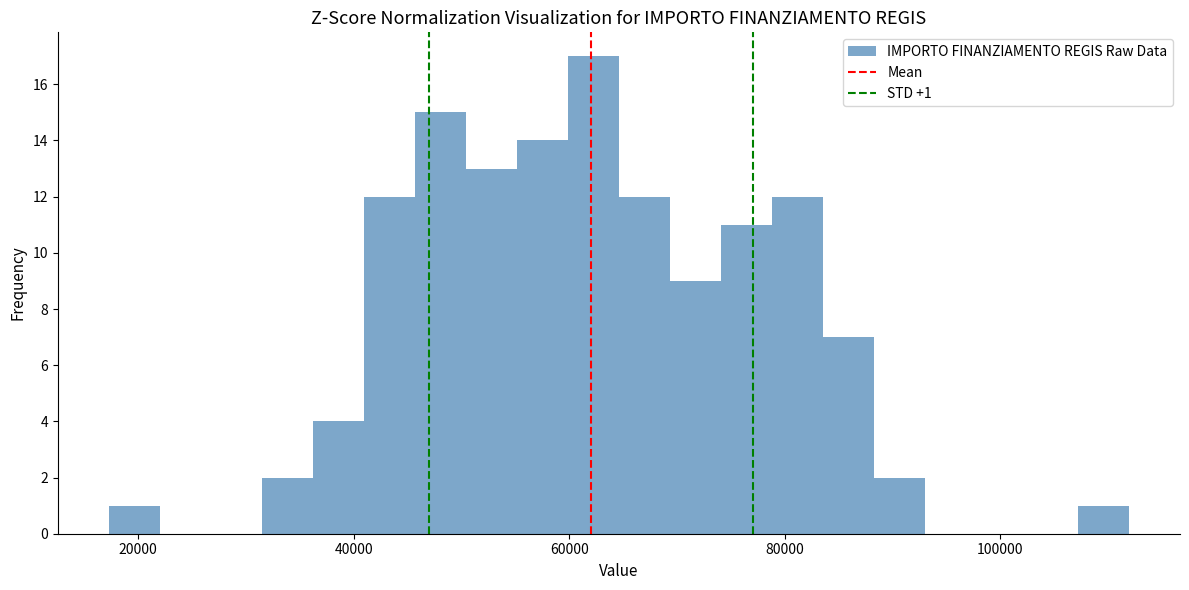

Read against the x-axis, roughly where is the centre of the tallest bar?

62000